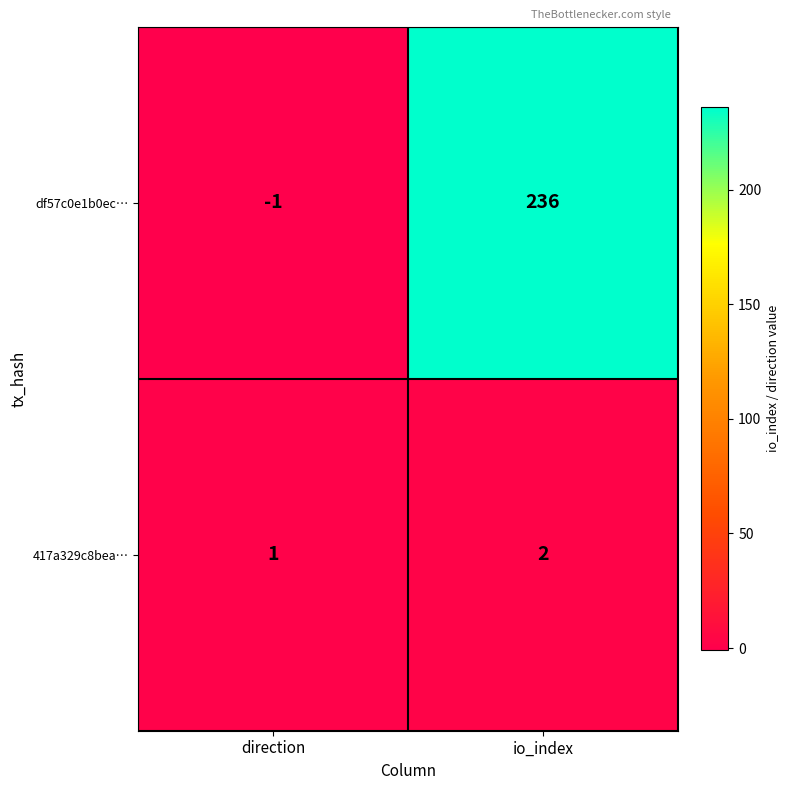

What is the difference between the highest and lowest values at io_index?

234